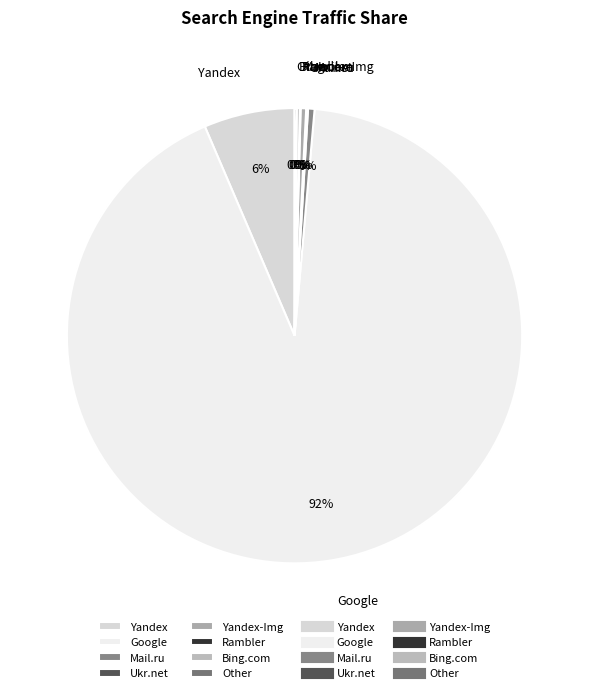

To the nearest percent, what is the average slice percentage?

12%